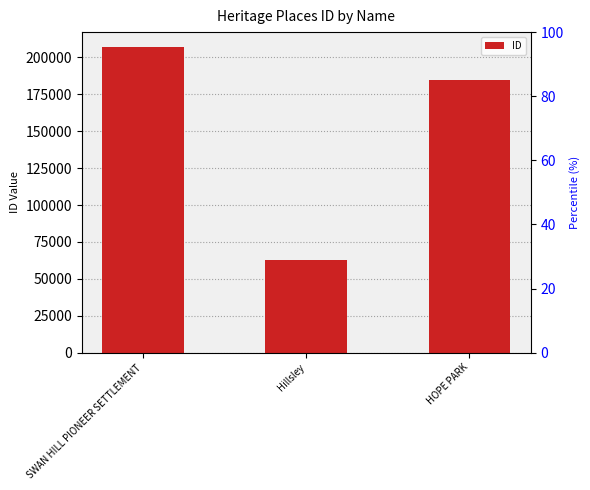

What is the label of the 2nd bar from the left?

Hillsley